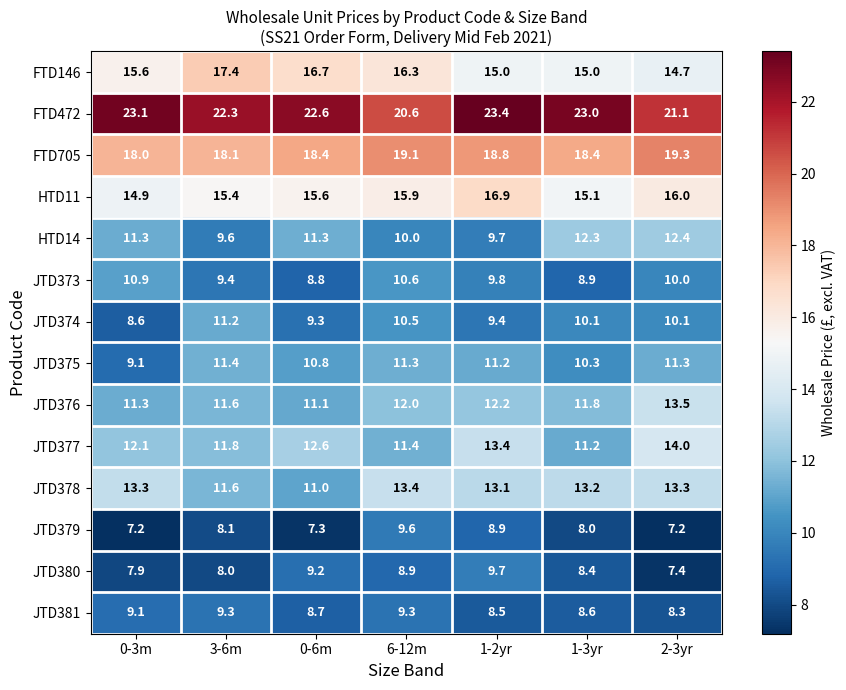

The JTD380 series shows 12.7 at 1-2yr. True or false?

False